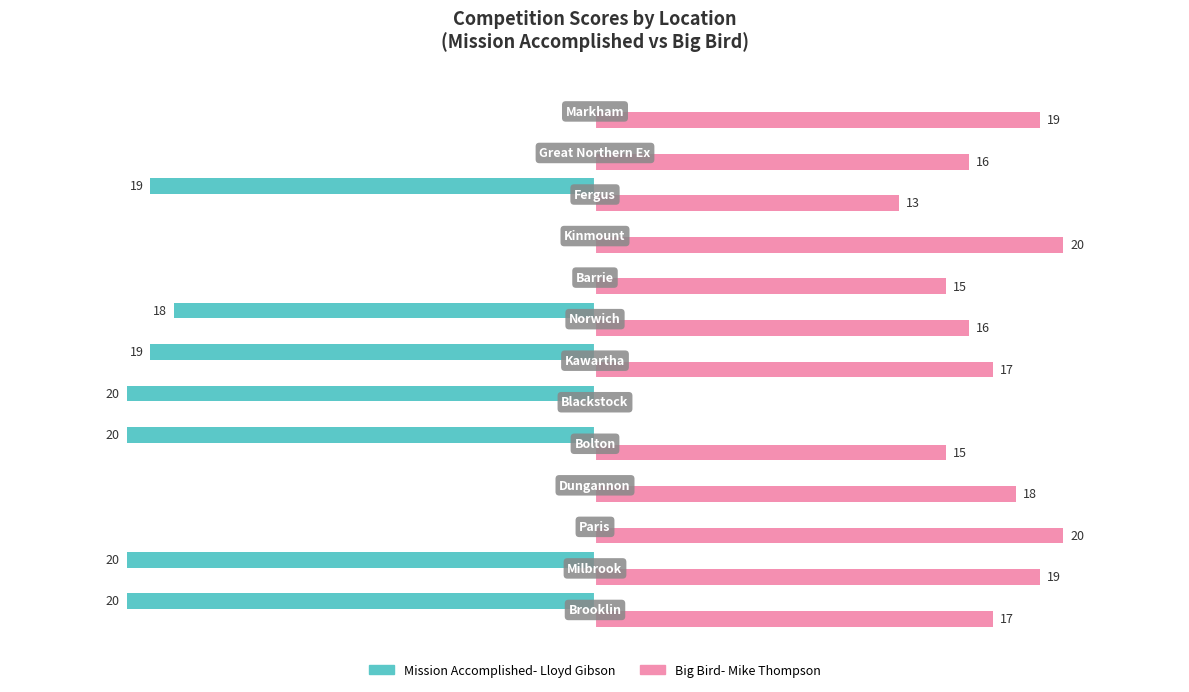

Which series has the largest total across all categories?

Big Bird- Mike Thompson